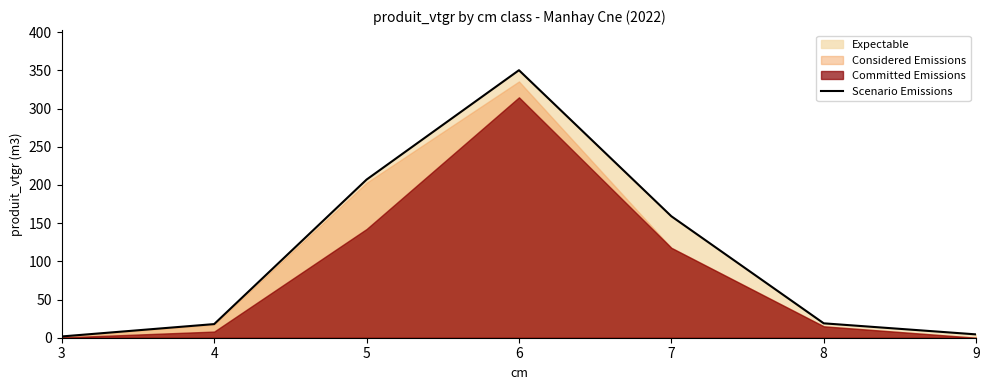

Count the number of values greater than 18.

4